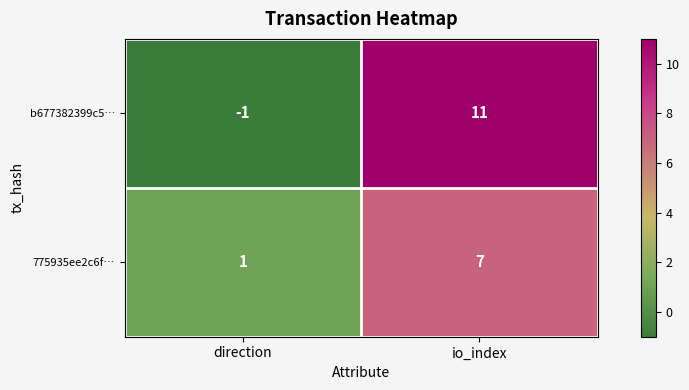

Reading left to right, transcribe all the data shown in this chart.

b677382399c5…: direction=-1	io_index=11
775935ee2c6f…: direction=1	io_index=7